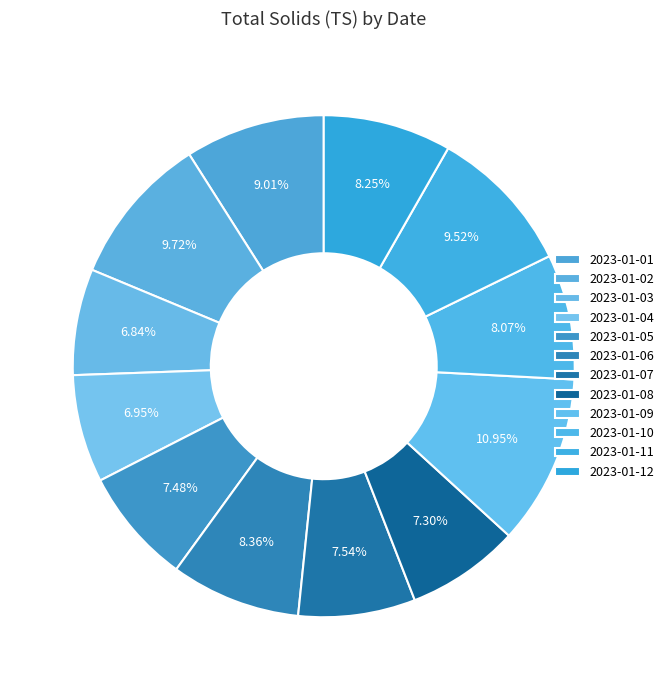

How many slices are in this pie chart?

12